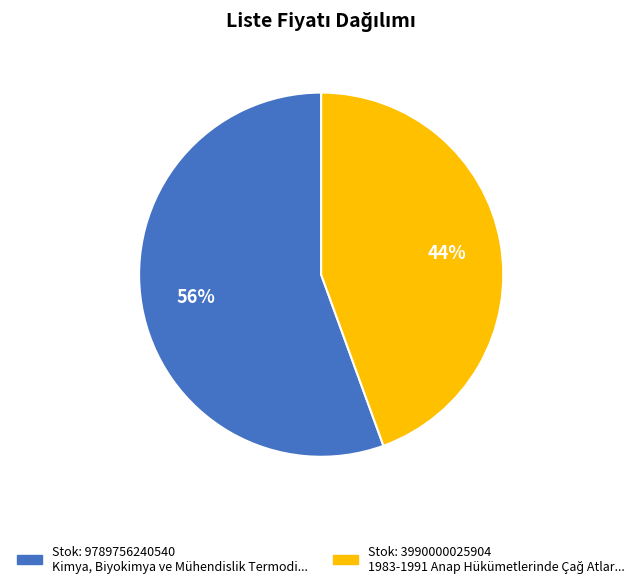

To the nearest percent, what is the average slice percentage?

50%